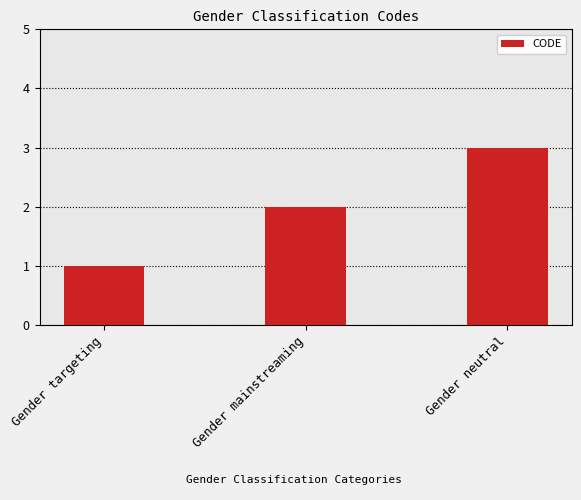

What is the greatest value displayed?

3